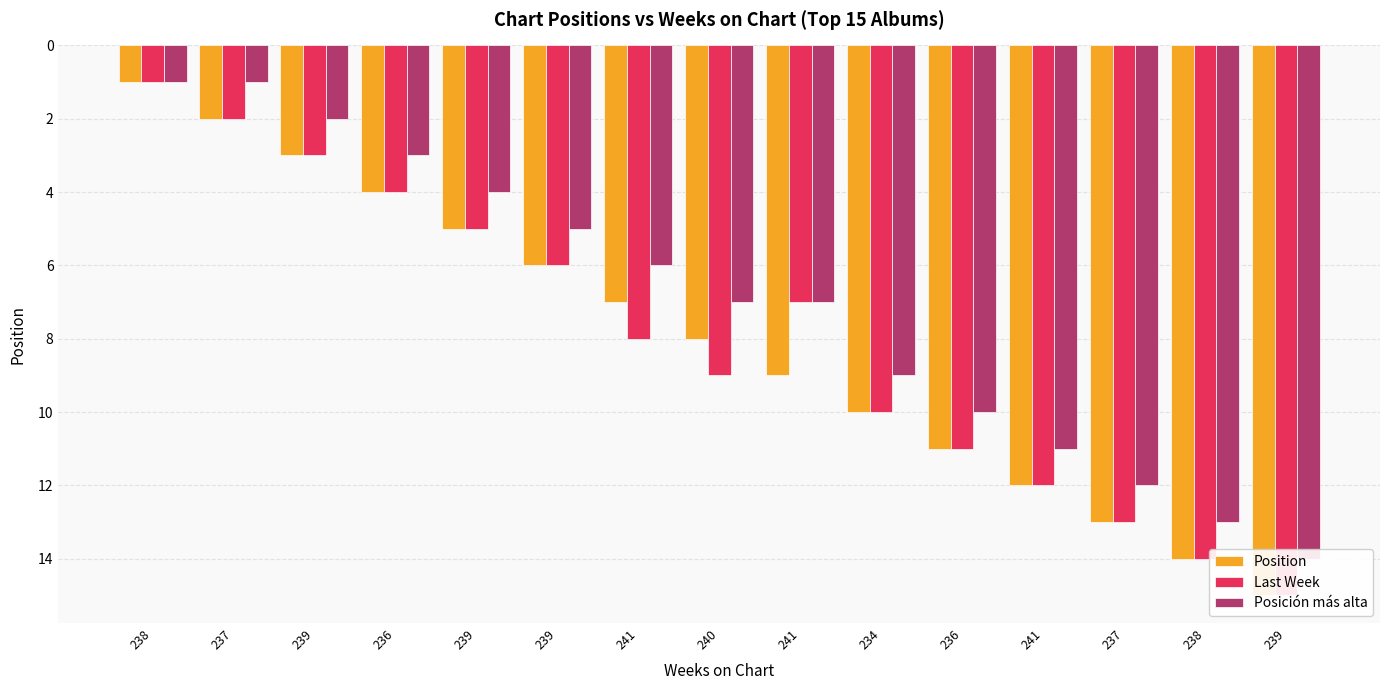

How many bars are there in total?

45